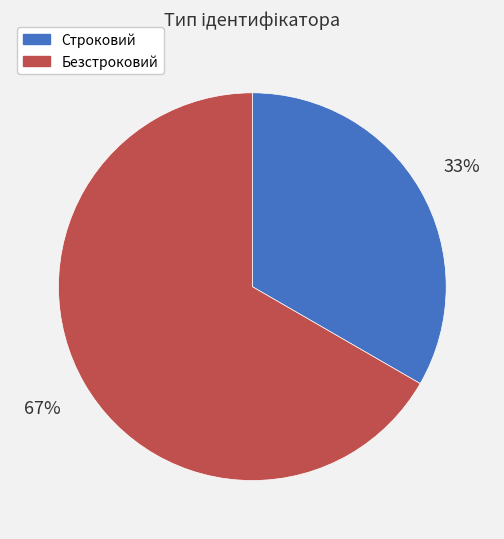

Which has a higher value, Строковий or Безстроковий?

Безстроковий